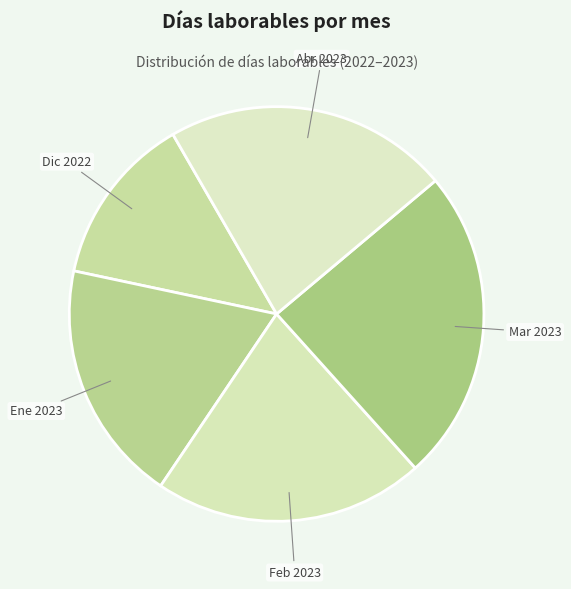

How many segments does this pie chart have?

5